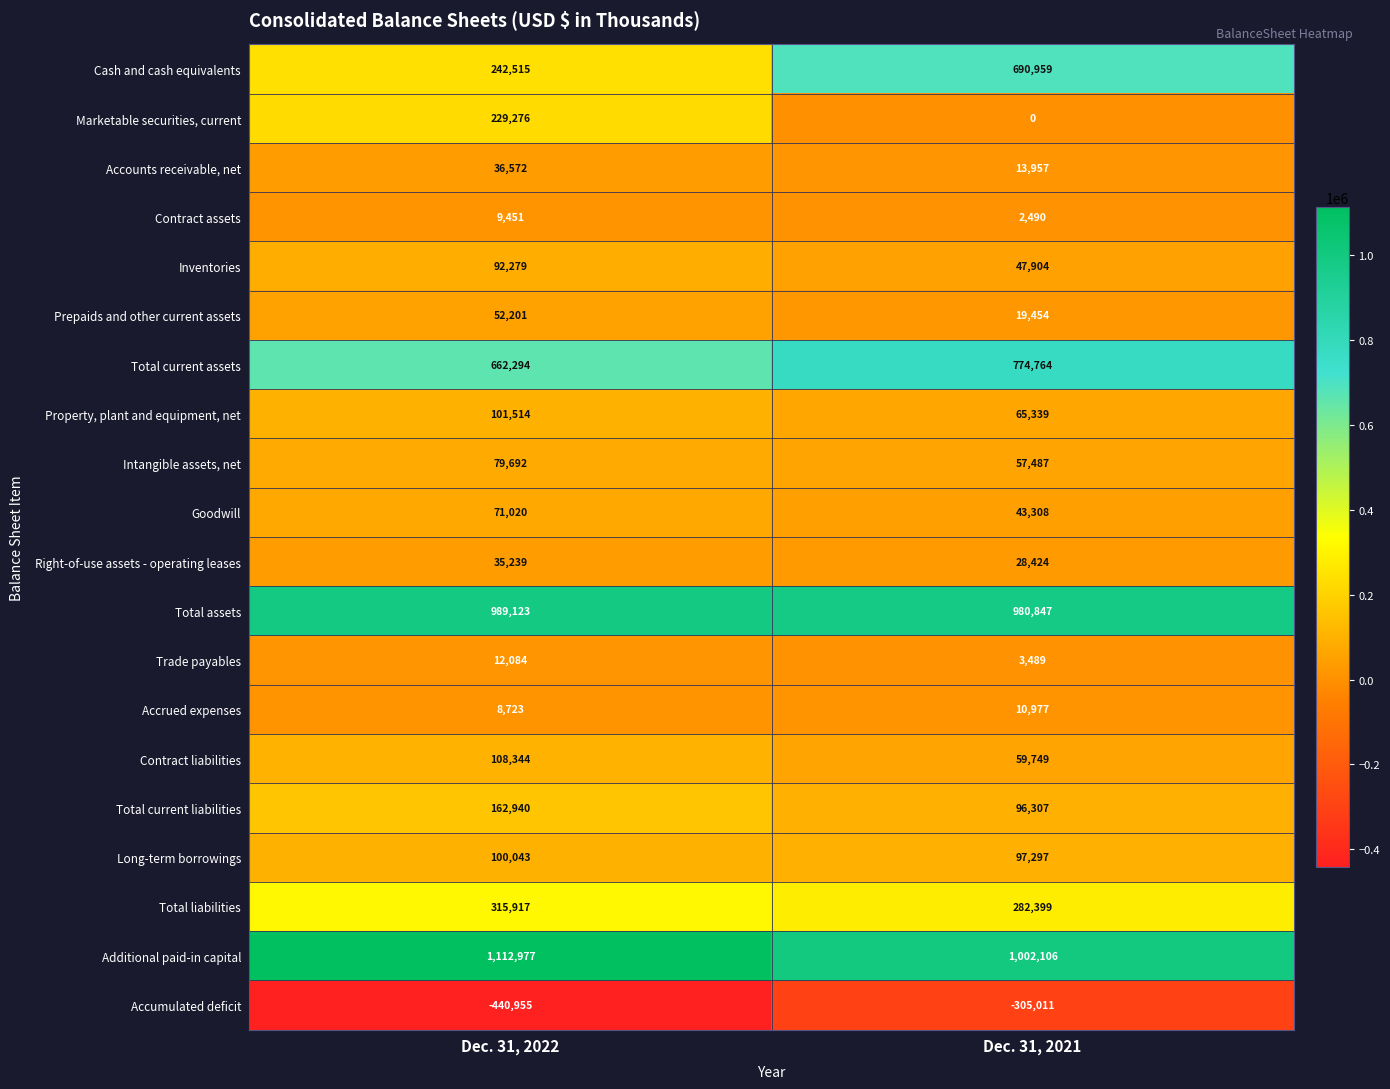

List the labels in order of Marketable securities, current value, smallest first.

Dec. 31, 2021, Dec. 31, 2022